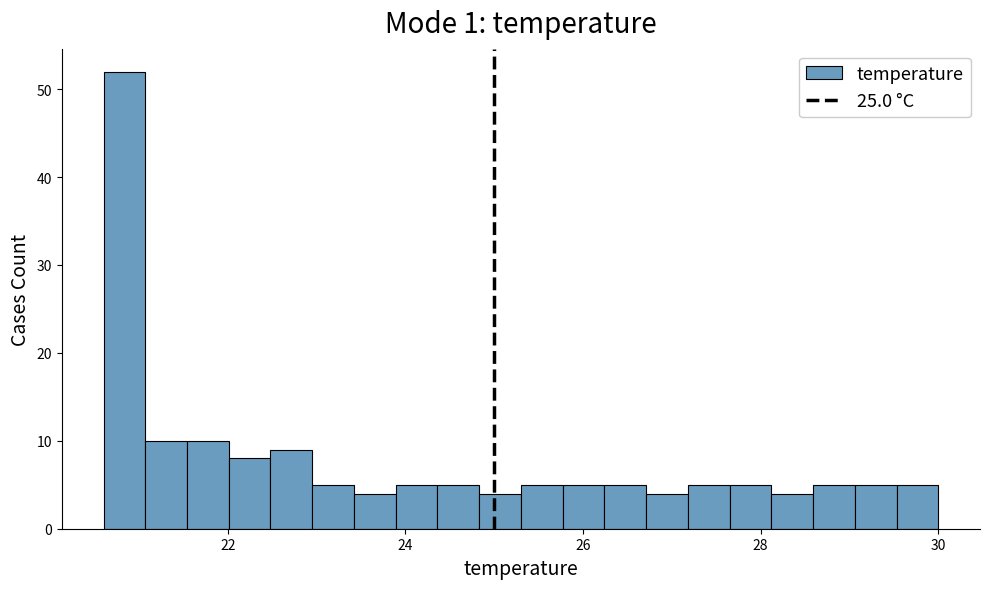

Around what value on the x-axis is the tallest bar? Give the approximate position of its centre, as read against the axis.

20.8